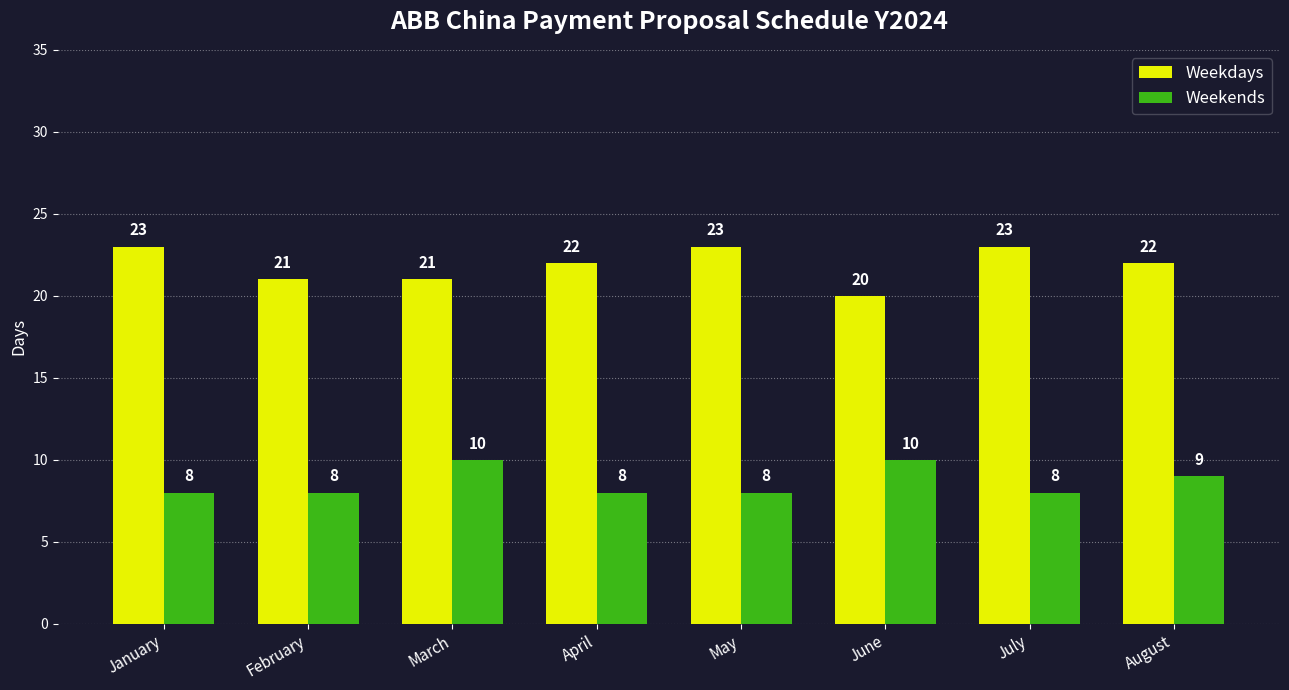

Count the number of categories in the chart.

8